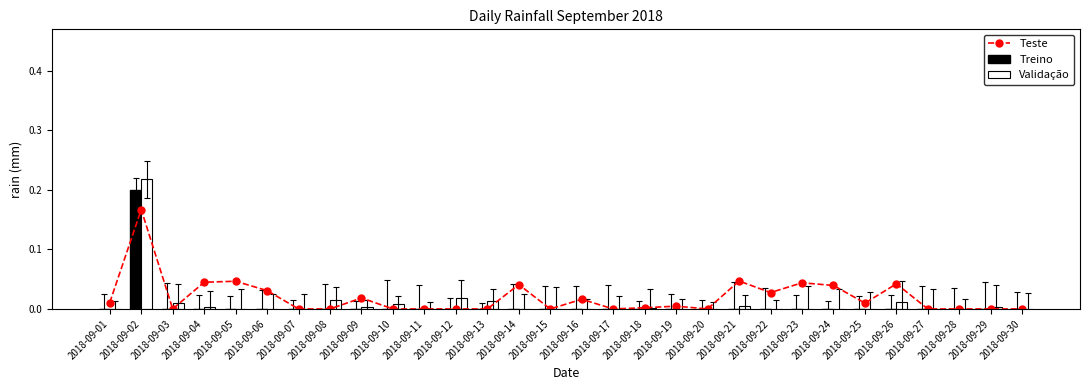

The Validação series shows 0.0 at 2018-09-26. True or false?

True